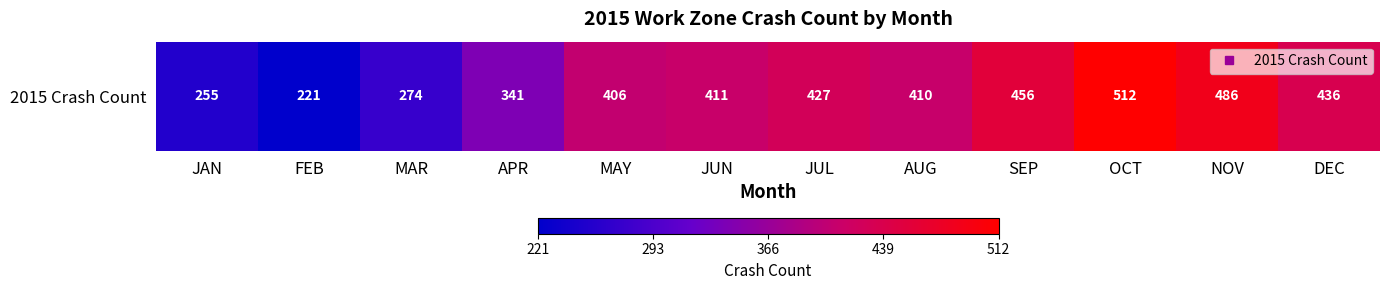

What is the greatest value displayed?

512